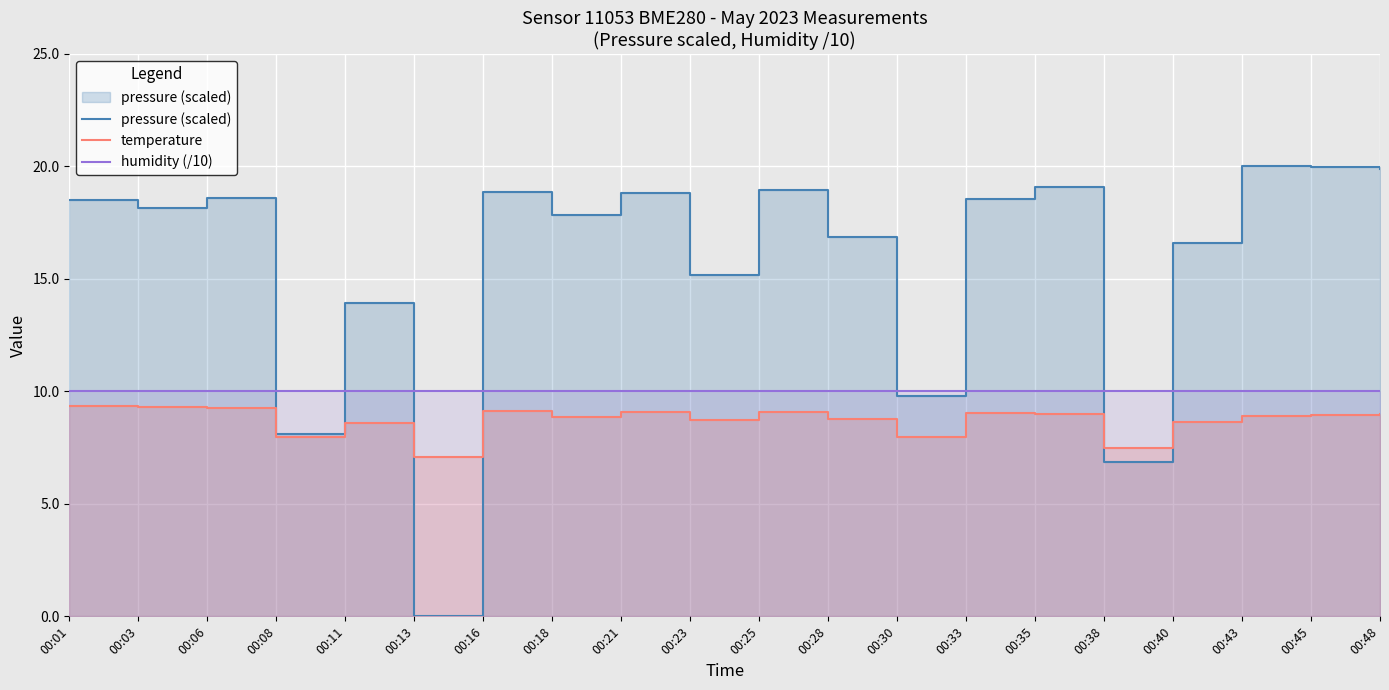

True or false: pressure (scaled) has a value of 18.5 at 00:01.

True